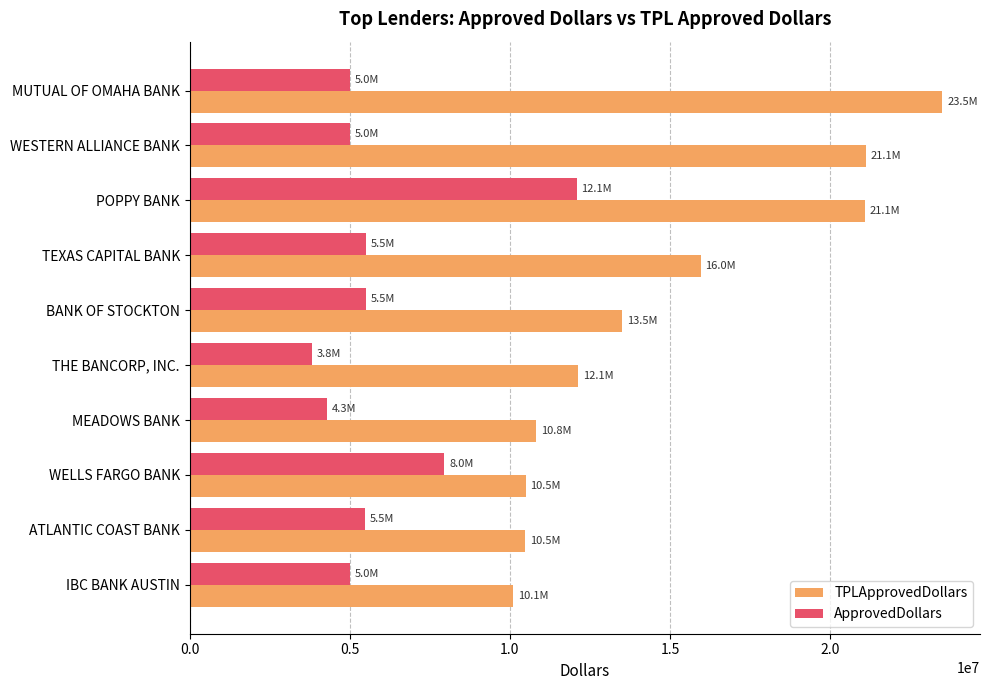

At which category does the chart reach its peak across all series?

MUTUAL OF OMAHA BANK